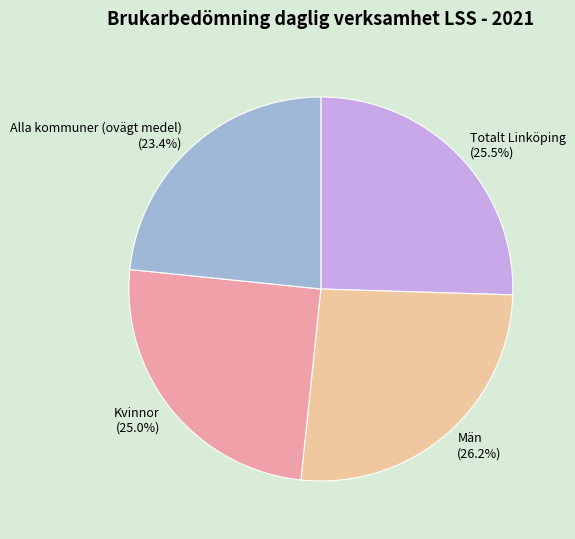

Which slice is the largest?

Män